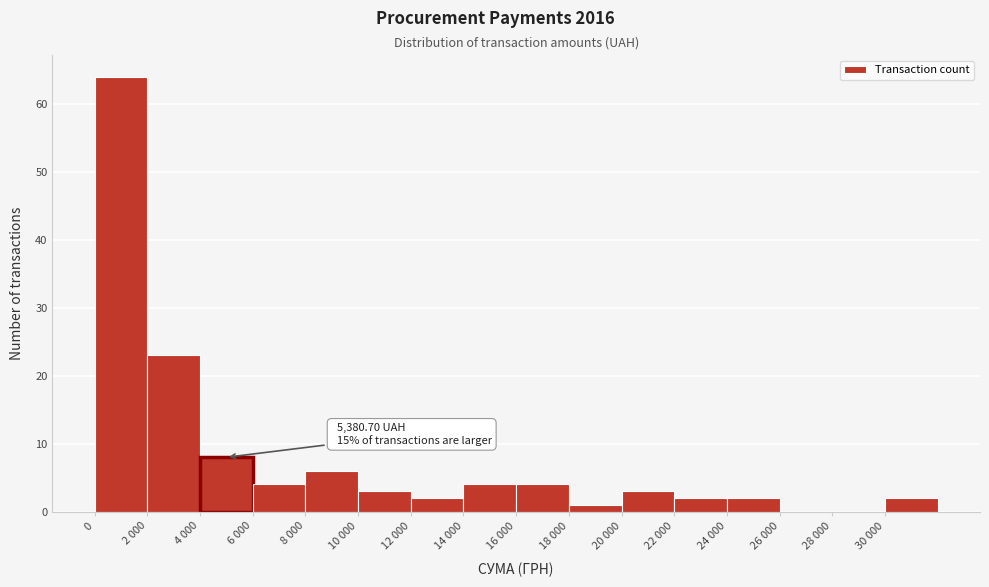

Reading left to right, what are all the values shown in this chart?

0=64	2 000=23	4 000=8	6 000=4	8 000=6	10 000=3	12 000=2	14 000=4	16 000=4	18 000=1	20 000=3	22 000=2	24 000=2	26 000=0	28 000=0	30 000=2